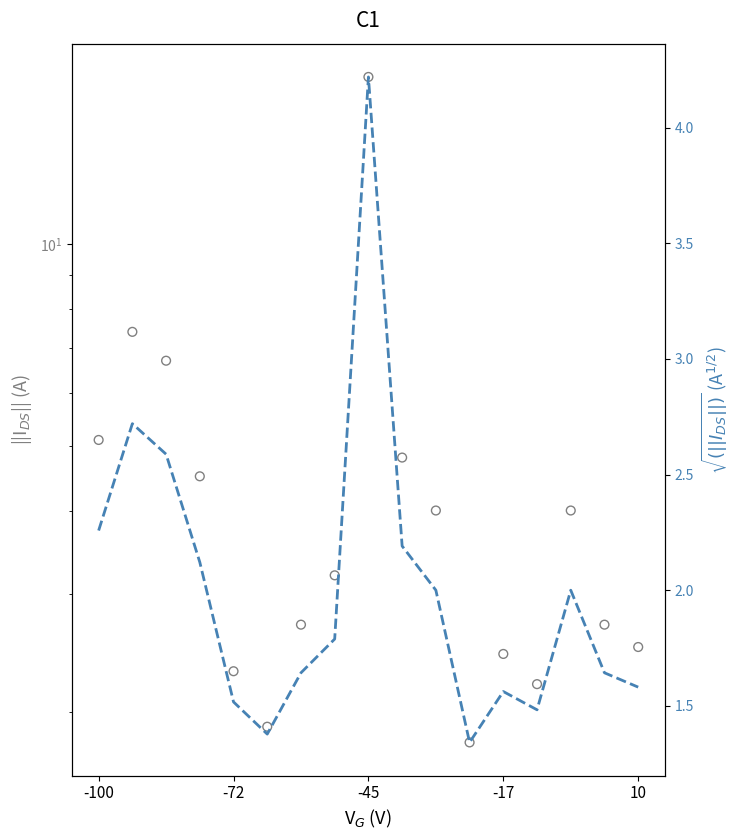

What are all the series names shown in the legend?

2012 2nd Max 1-Value, sqrt(2nd Max 1-hr Value)